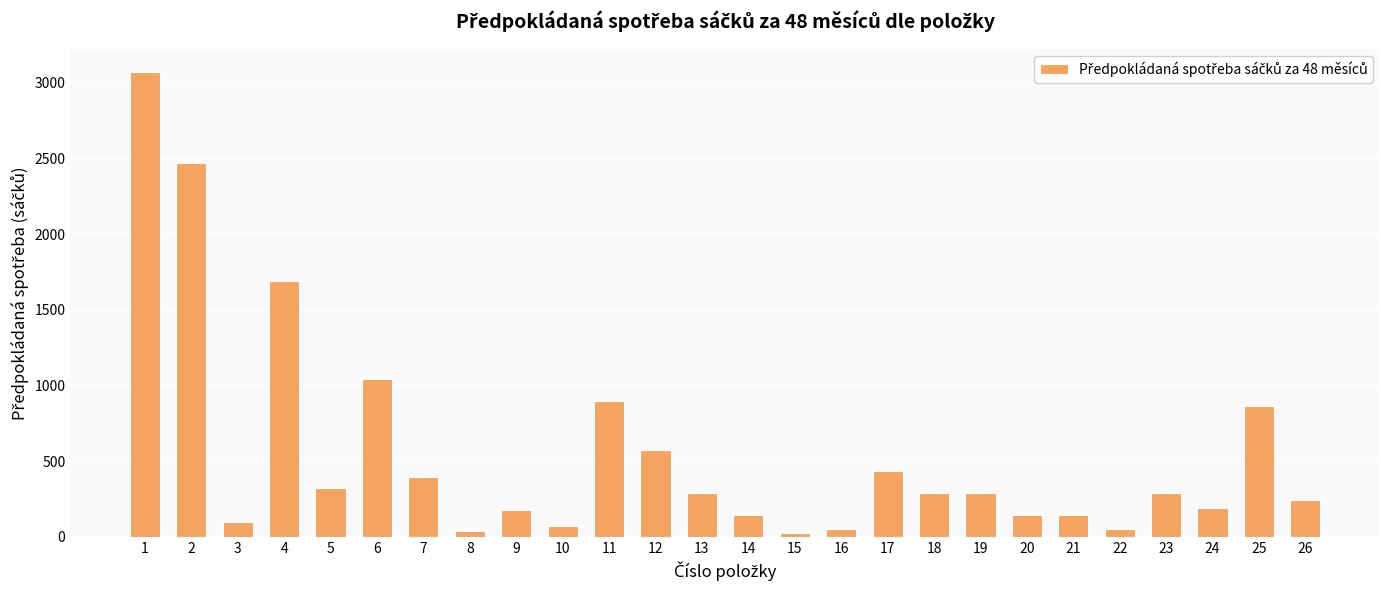

Where does the data first go above 288?

1